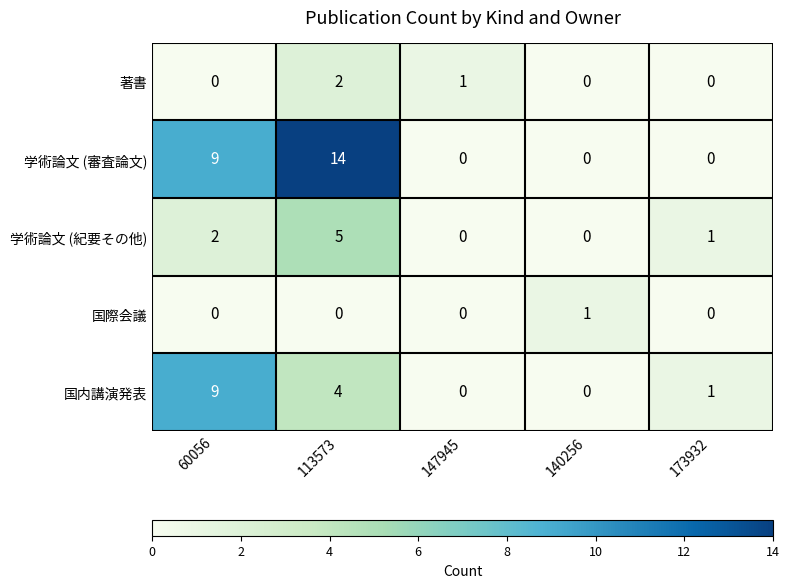

Reading right to left, extract all data points from this chart.

著書: 173932=0	140256=0	147945=1	113573=2	60056=0
学術論文 (審査論文): 173932=0	140256=0	147945=0	113573=14	60056=9
学術論文 (紀要その他): 173932=1	140256=0	147945=0	113573=5	60056=2
国際会議: 173932=0	140256=1	147945=0	113573=0	60056=0
国内講演発表: 173932=1	140256=0	147945=0	113573=4	60056=9